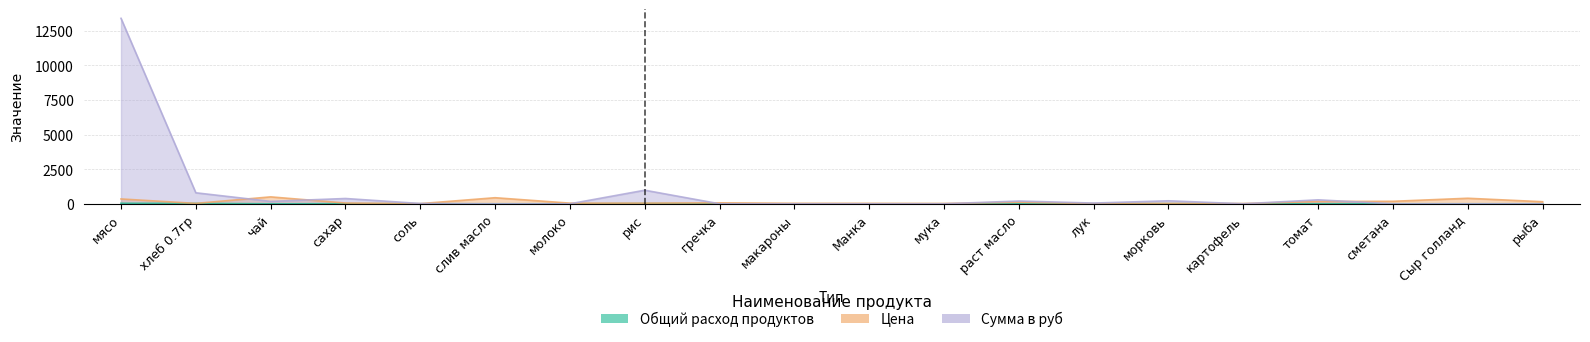

Reading left to right, list all the values displayed in this chart.

Общий расход продуктов: 38.3	27.8	0.3	7.0	1.7	0.0	0.0	20.9	0.0	0.0	0.0	0.0	1.7	3.5	8.7	0.0	1.7	0.0	0.0	0.0
Цена: 350.0	28.6	500.0	55.0	12.0	438.9	47.0	47.0	70.0	35.0	32.0	24.0	115.0	15.0	25.0	20.0	164.3	180.0	400.0	150.0
Сумма в руб: 13398.0	795.4	174.0	382.8	20.9	0.0	0.0	981.4	0.0	0.0	0.0	0.0	200.1	52.2	217.5	0.0	285.9	0.0	0.0	0.0